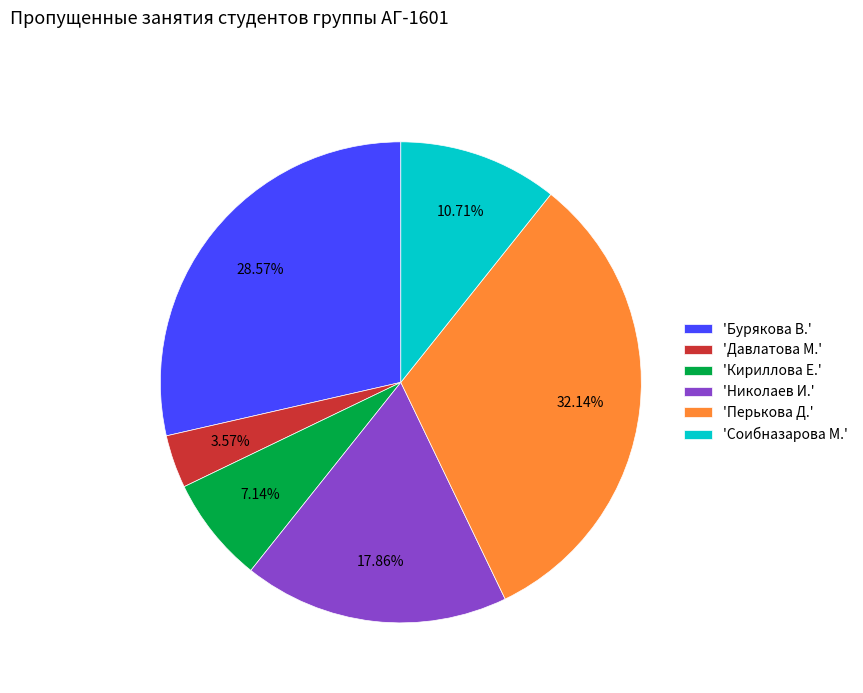

Approximately how many times larger is the value at 'Соибназарова М.' compared to 'Бурякова В.'?

0.4